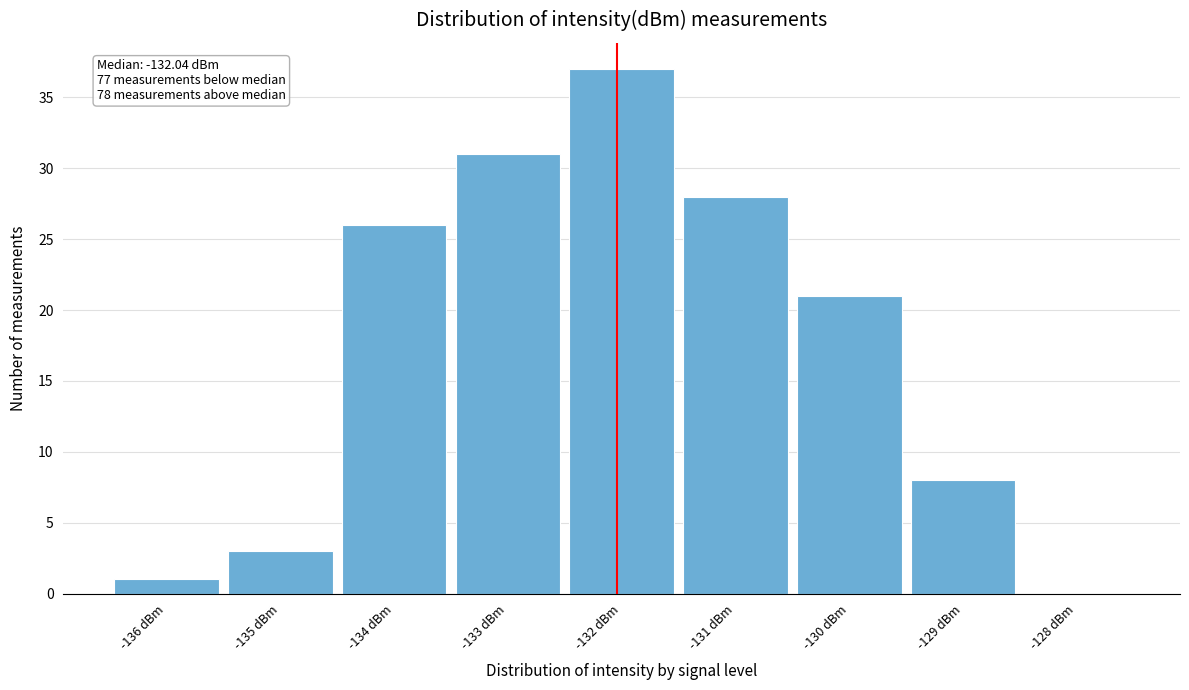

Over which range of the x-axis is the bar tallest?

-132.5 to -131.5